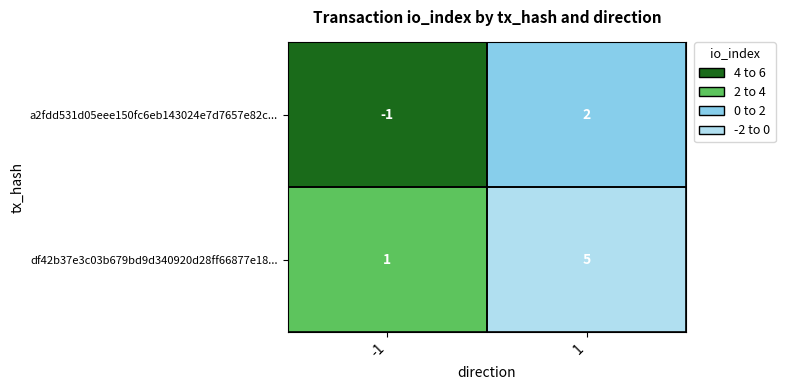

What is the difference between the a2fdd531d05eee150fc6eb143024e7d7657e82c... values at 1 and -1?

3